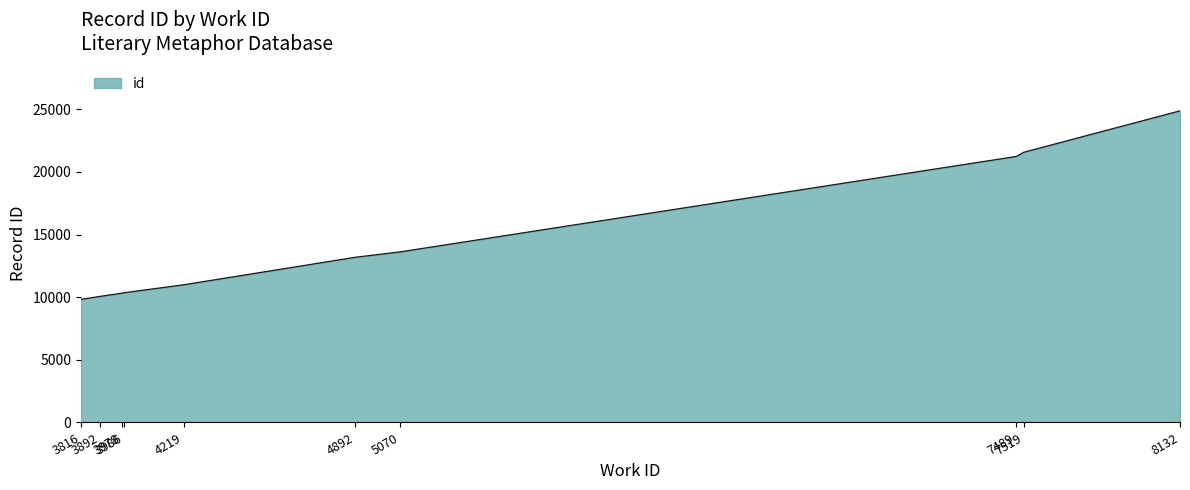

What is the difference between the maximum and minimum values?

15047